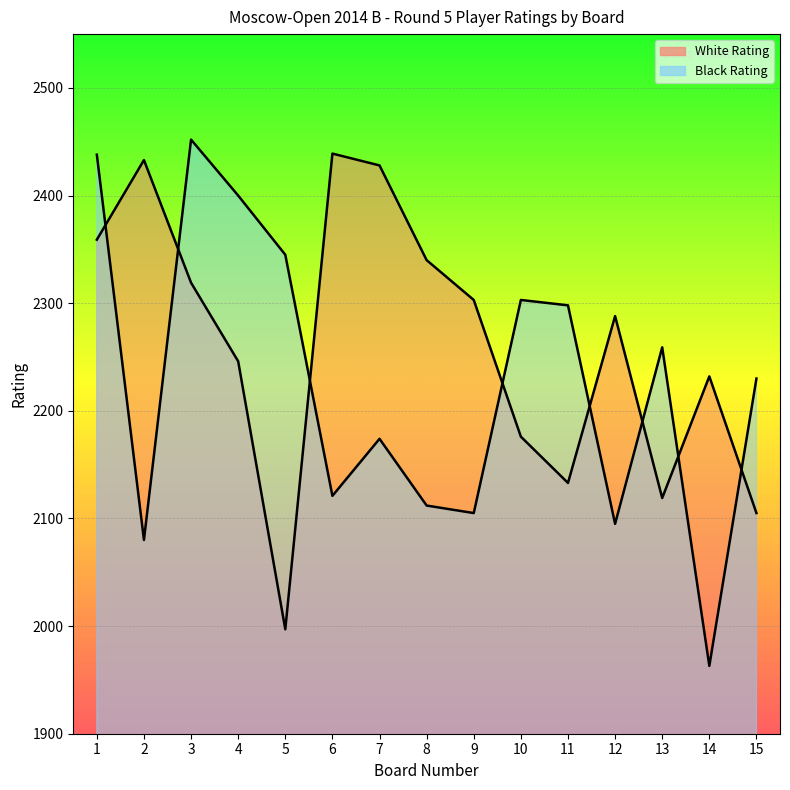

What are all the series names shown in the legend?

White Rating, Black Rating